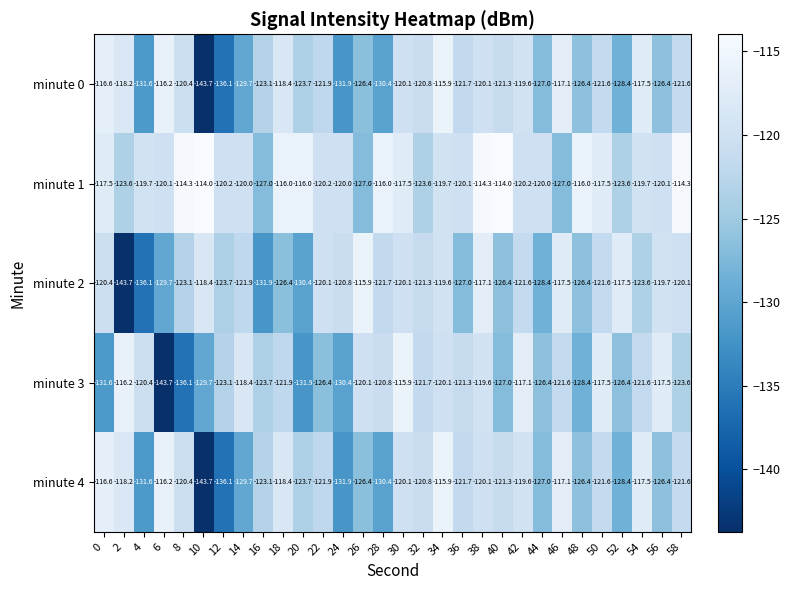

What is the greatest value displayed?

-114.0